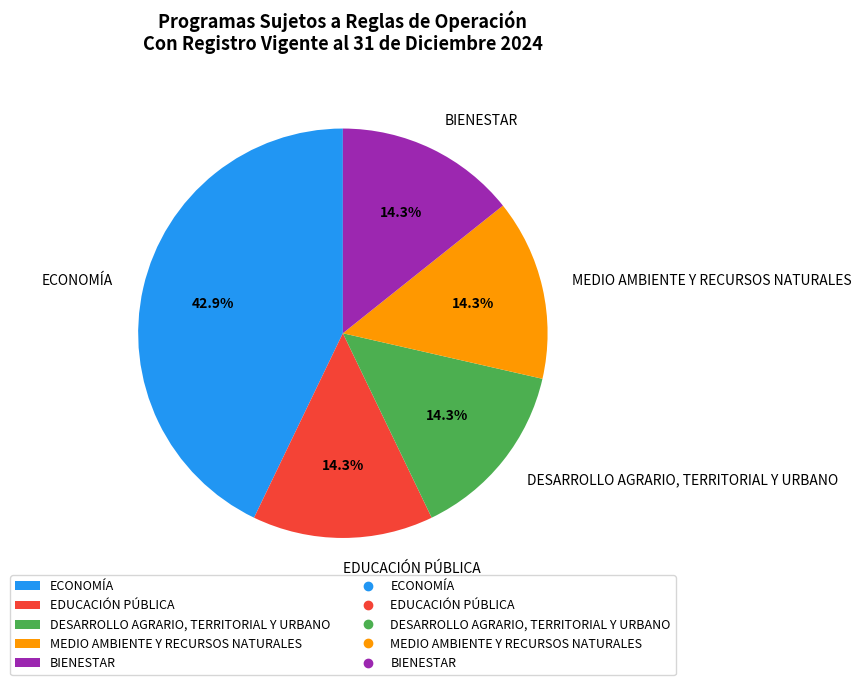

To the nearest percent, what is the combined percentage of DESARROLLO AGRARIO, TERRITORIAL Y URBANO and BIENESTAR?

29%